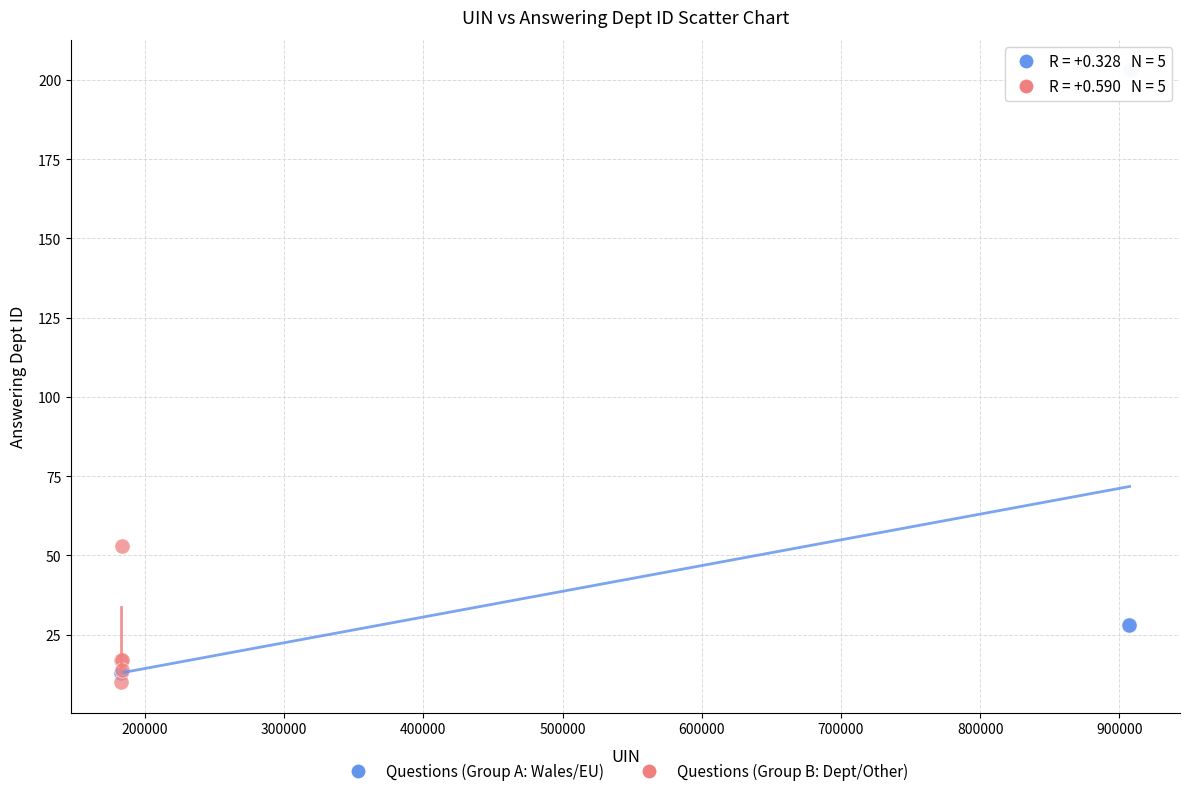

Which series has the largest Y range (max minus min)?

Questions (Group A: Wales/EU)